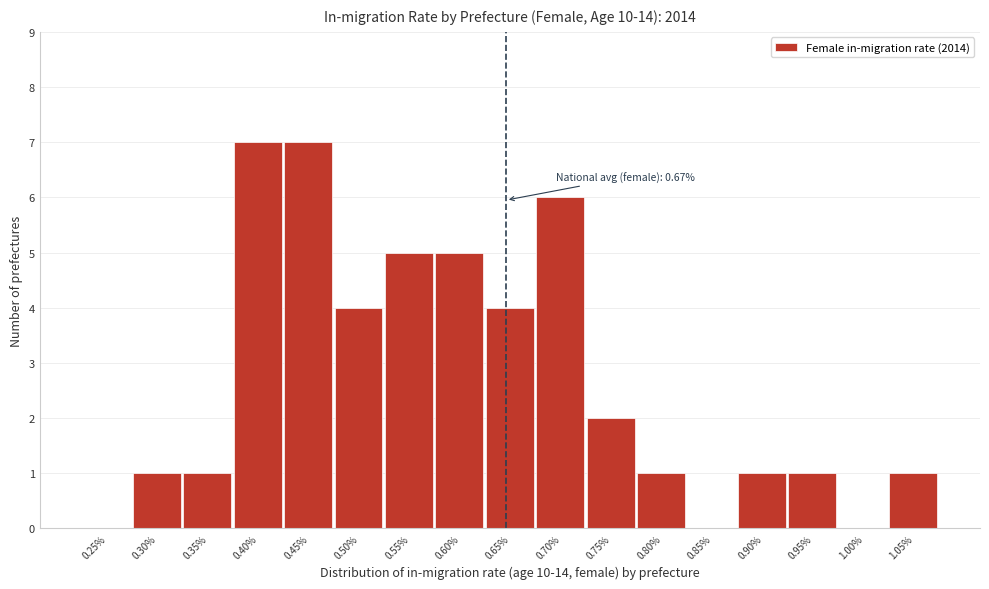

Reading left to right, transcribe all the data shown in this chart.

0.25%=0	0.30%=1	0.35%=1	0.40%=7	0.45%=7	0.50%=4	0.55%=5	0.60%=5	0.65%=4	0.70%=6	0.75%=2	0.80%=1	0.85%=0	0.90%=1	0.95%=1	1.00%=0	1.05%=1